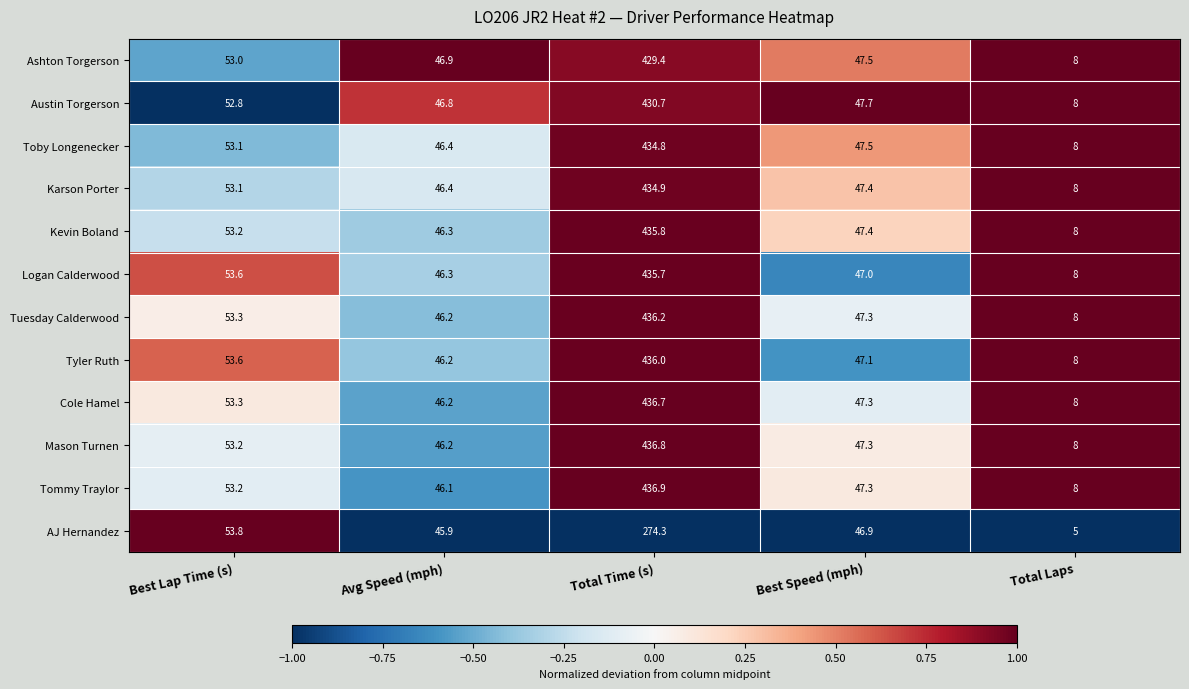

How many values in the AJ Hernandez series are below 46?

2